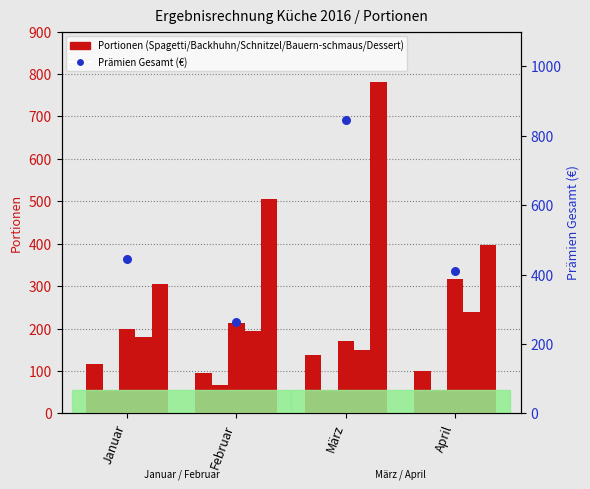

Which series has the widest spread of Y values?

Prämien Gesamt